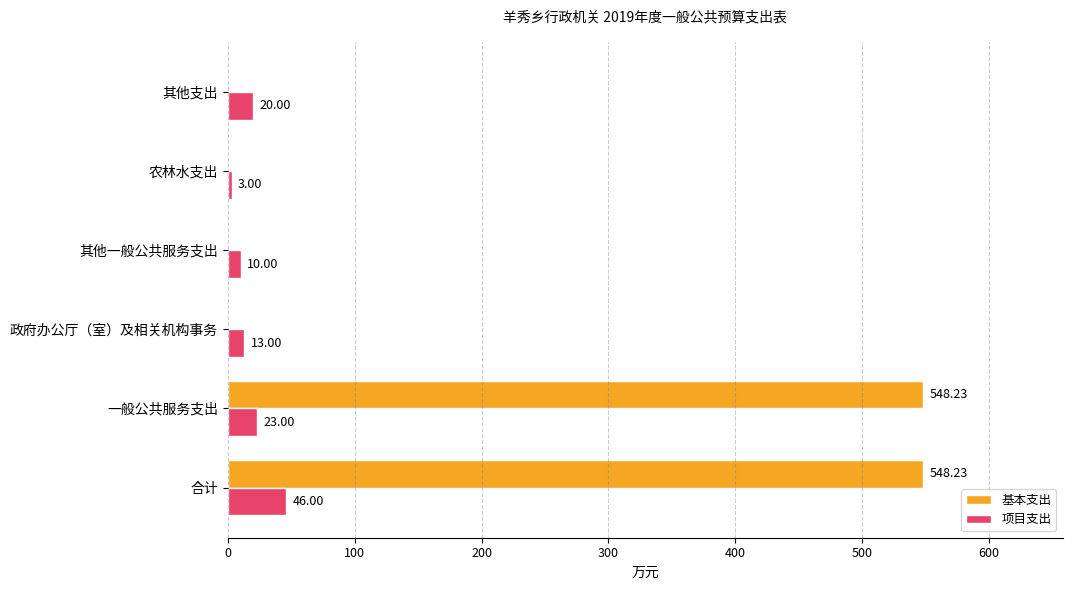

What is the total value across all series at 其他支出?

20.0